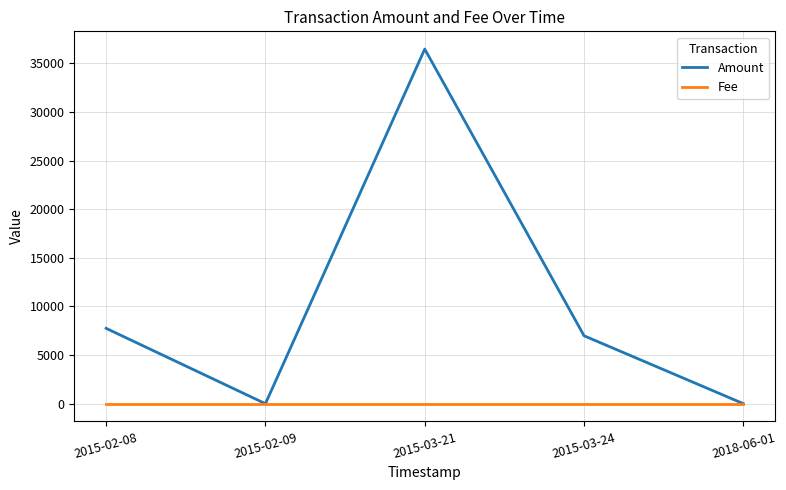

Which series has the largest total across all categories?

Amount